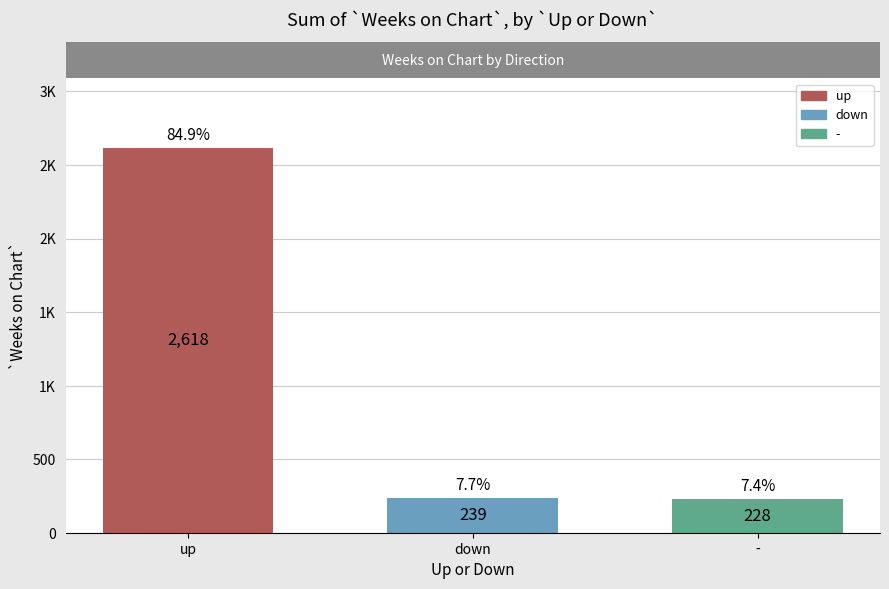

Does the chart contain any negative values?

No